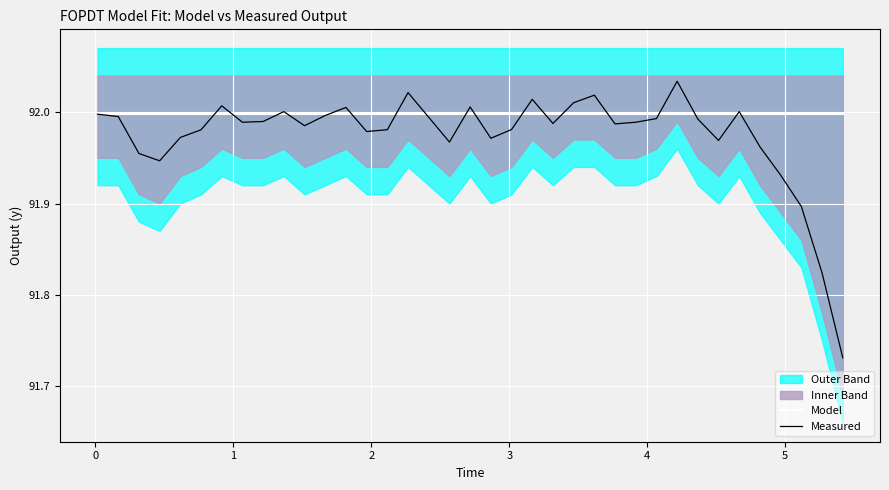

What is the value of the Measured point at the 16th from the left?

92.0